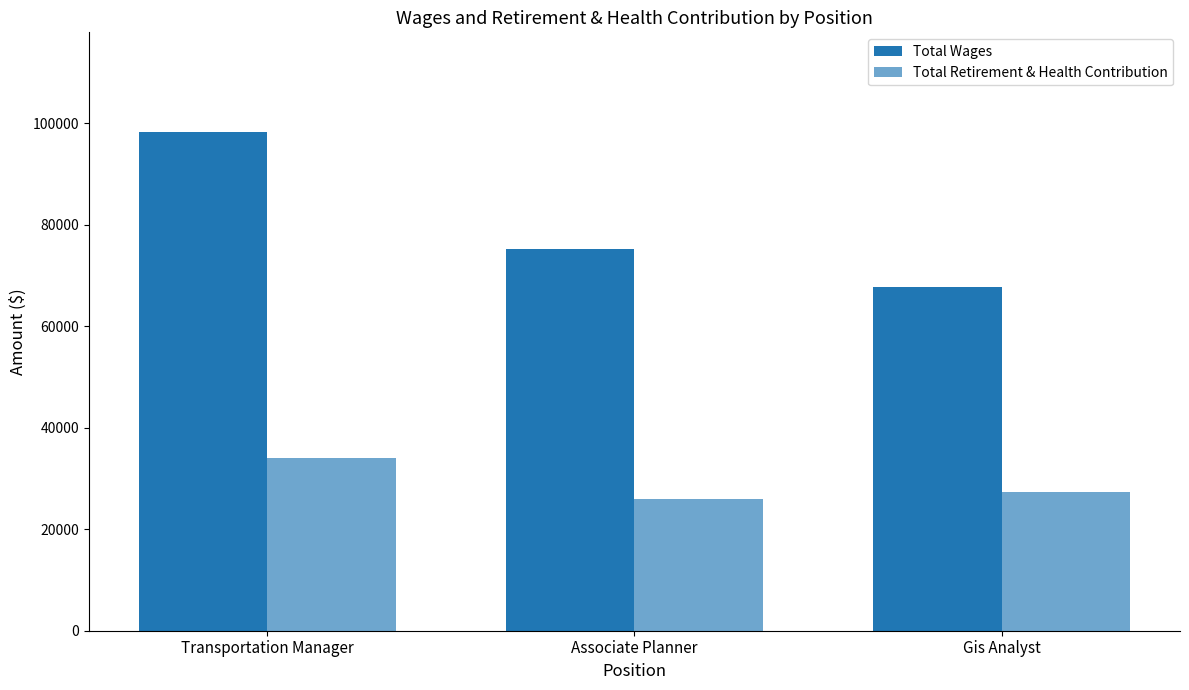

Reading left to right, extract all data points from this chart.

Total Wages: Transportation Manager=98228	Associate Planner=75213	Gis Analyst=67654
Total Retirement & Health Contribution: Transportation Manager=34084	Associate Planner=25997	Gis Analyst=27269